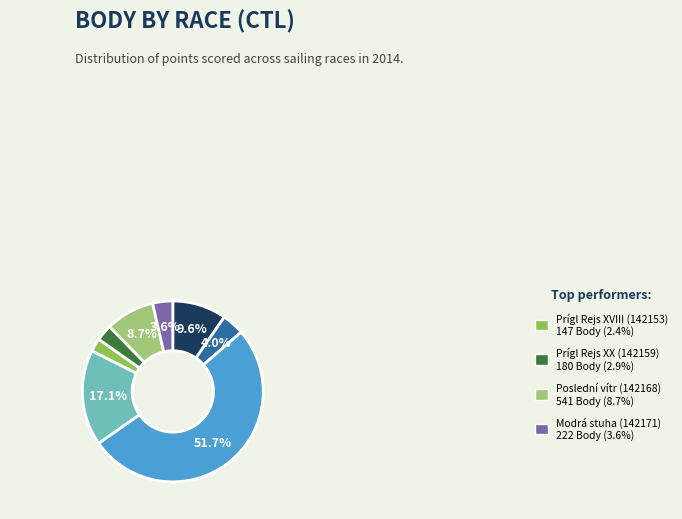

Is there a majority slice in this chart?

Yes